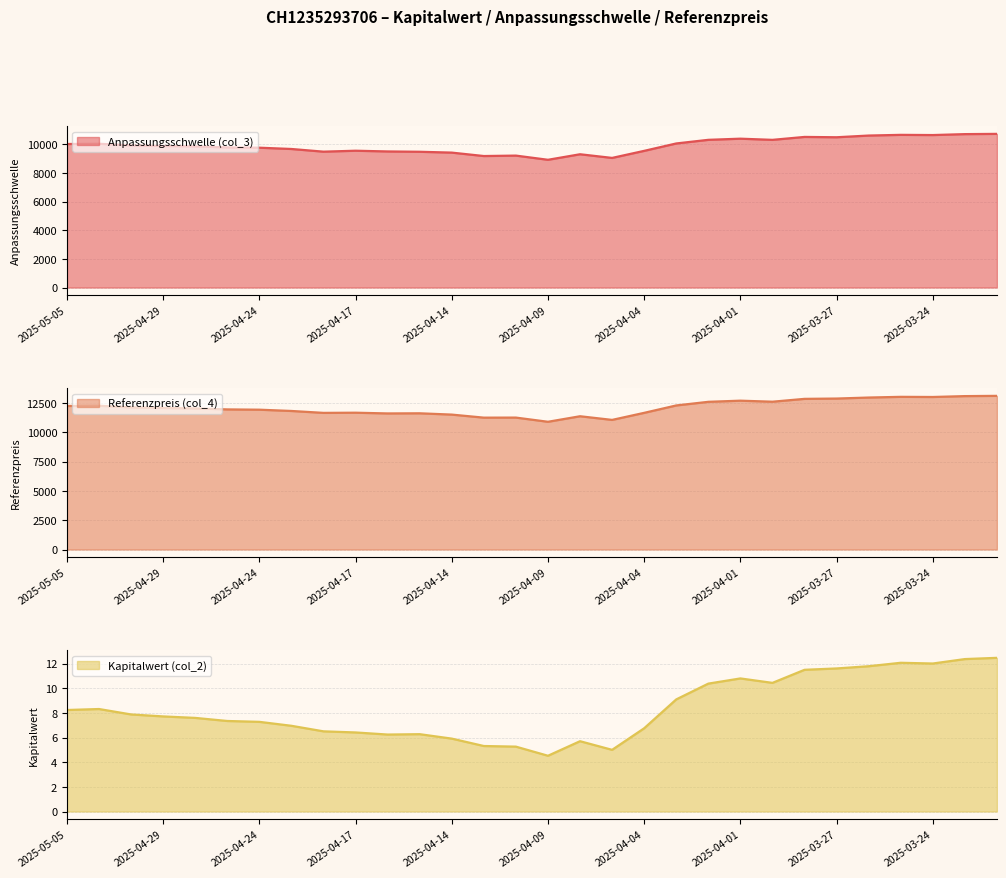

True or false: Kapitalwert (col_2) and Referenzpreis (col_4) intersect in this chart.

False